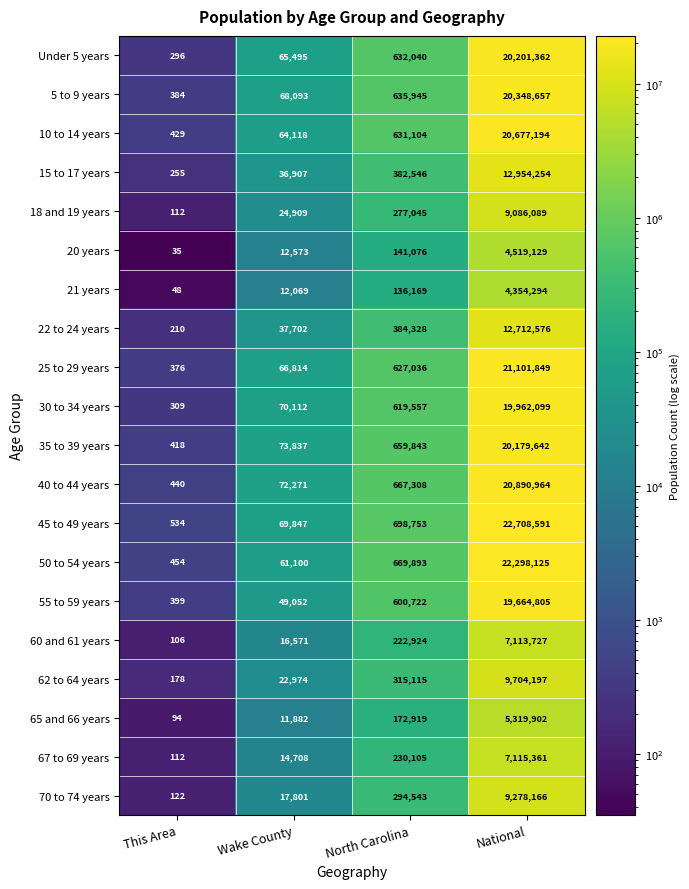

What is the minimum value shown in the chart?

35